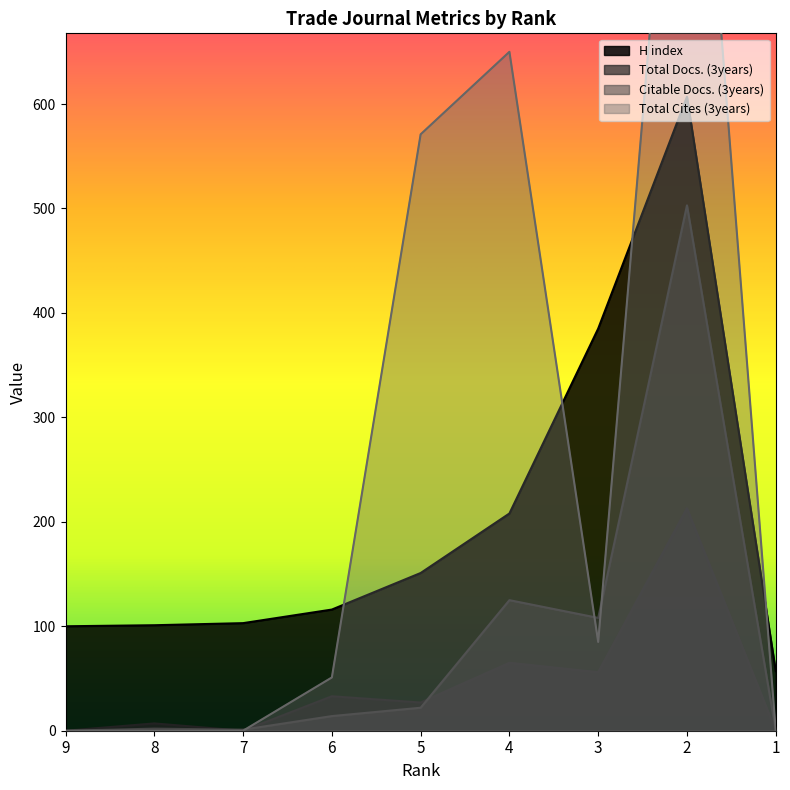

At which category is the sum across all series the highest?

2